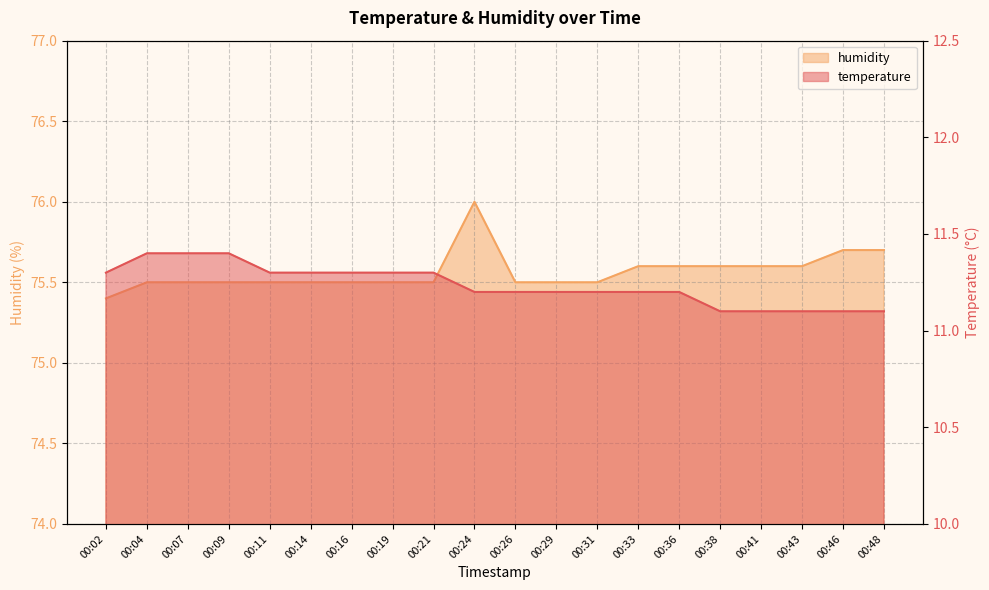

Between 00:24 and 00:09, which is larger?

00:09